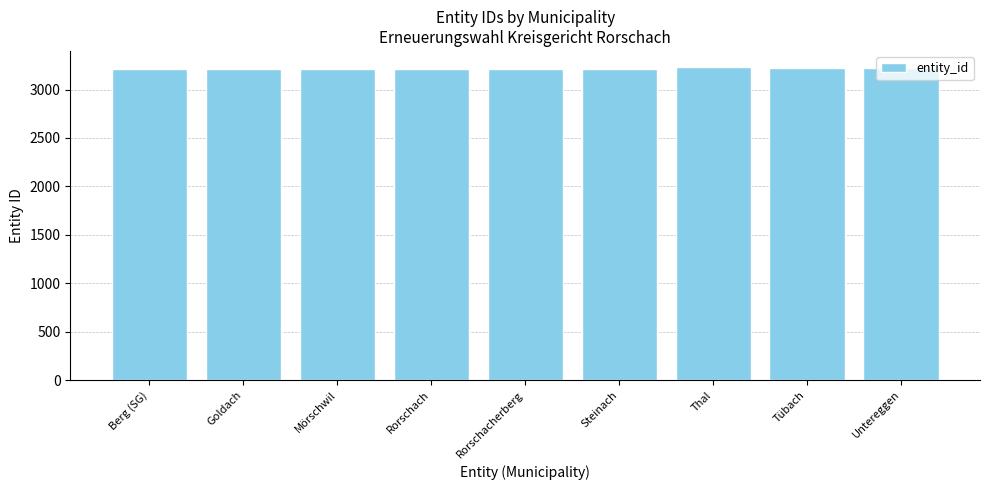

What is the value of the 1st bar from the left?

3211